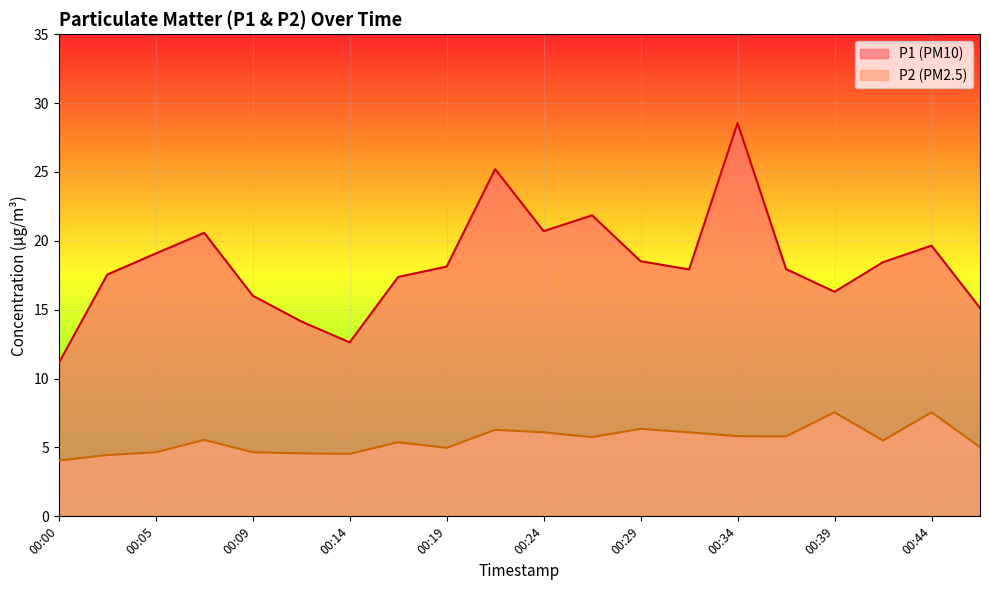

True or false: P1 has a value of 16.0 at 00:09.

True